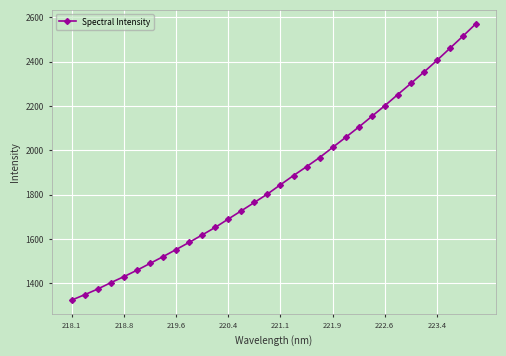

What is the difference between the maximum and minimum values?

1246.0